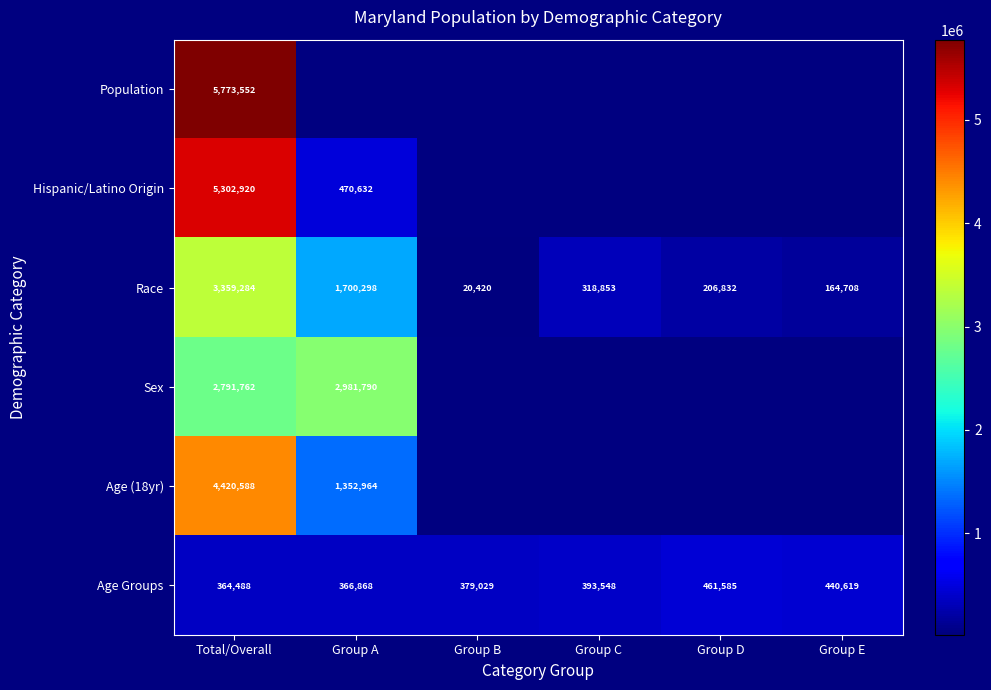

What is the maximum value for Age Groups?

461585